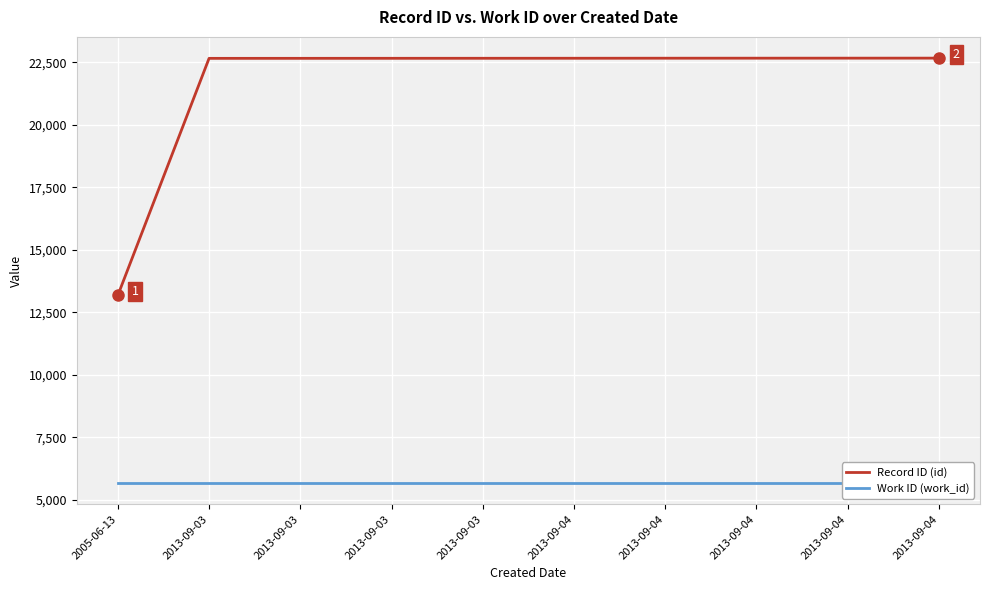

At how many categories does at least one series exceed 9847?

10